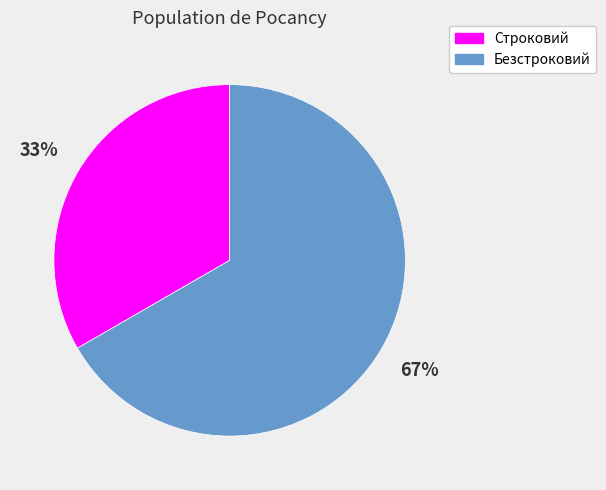

How many segments does this pie chart have?

2